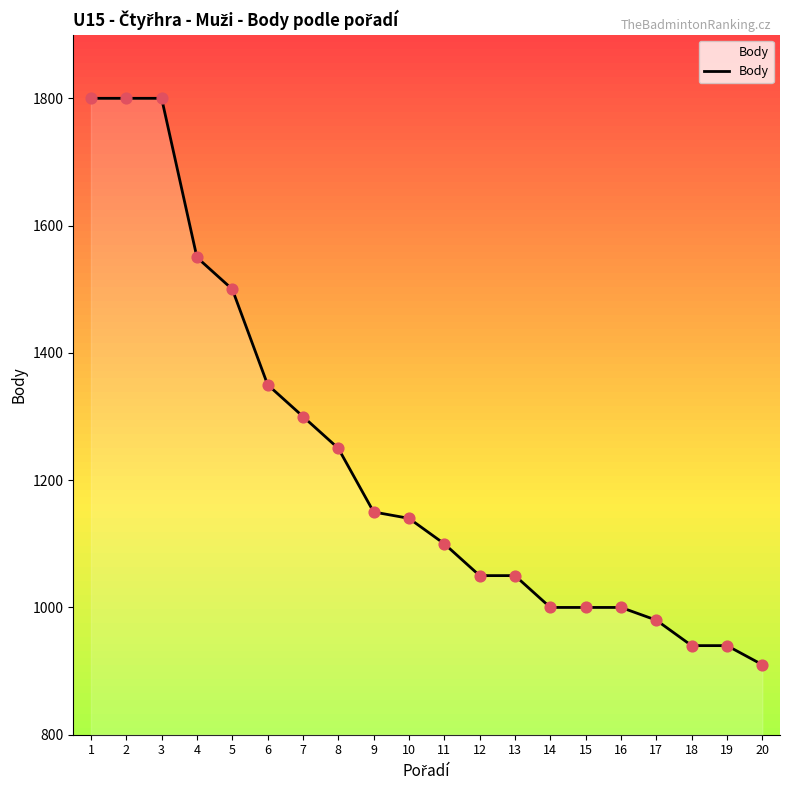

Approximately how many times larger is the value at 17 compared to 7?

0.8